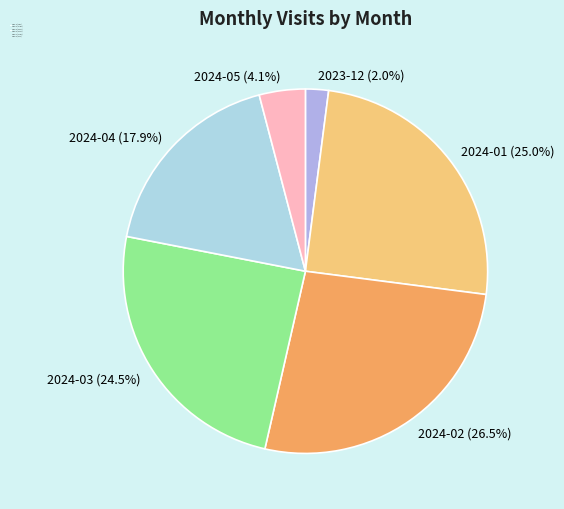

Which category has the biggest portion of the pie?

2024-02